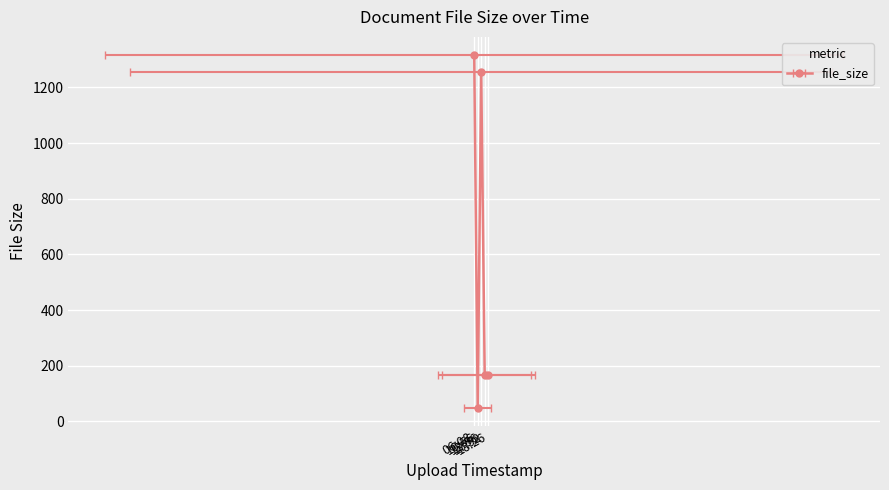

List the labels in order of value, smallest first.

10:56, 17:52, 18:26, 12:56, 06:08